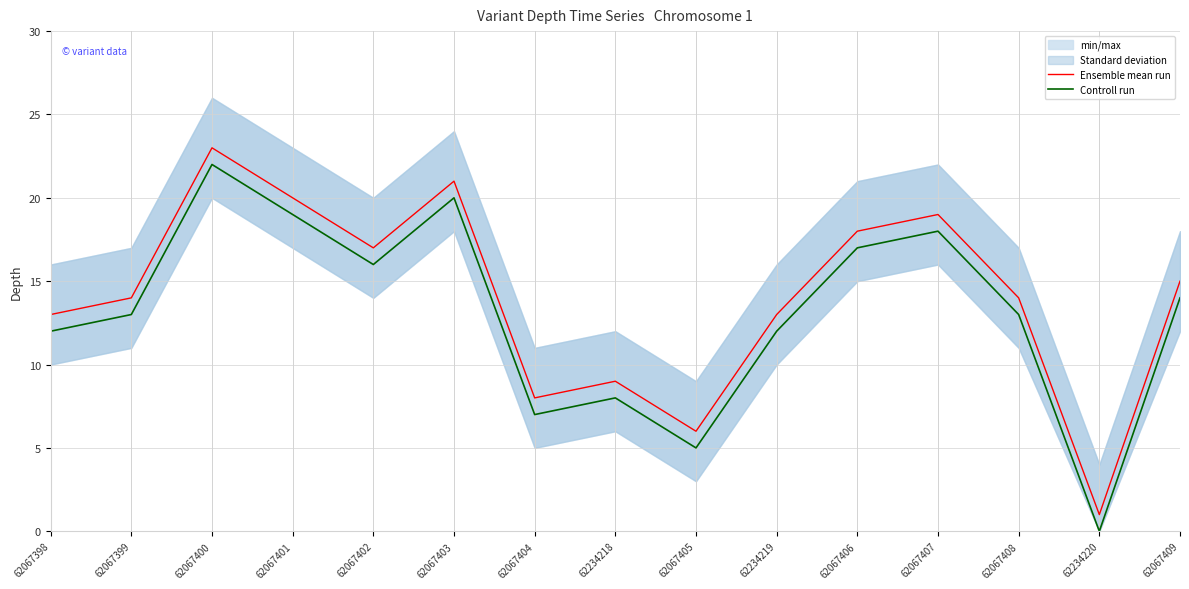

What position from the right is 62067405?

7